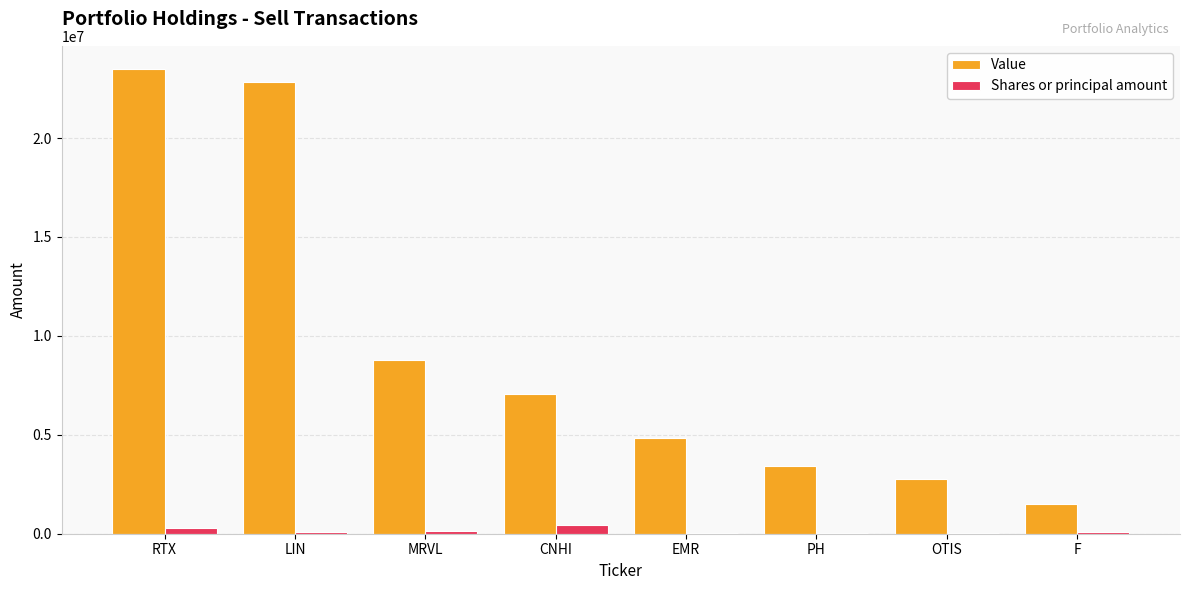

Between LIN and CNHI, which series saw the biggest shift?

Value